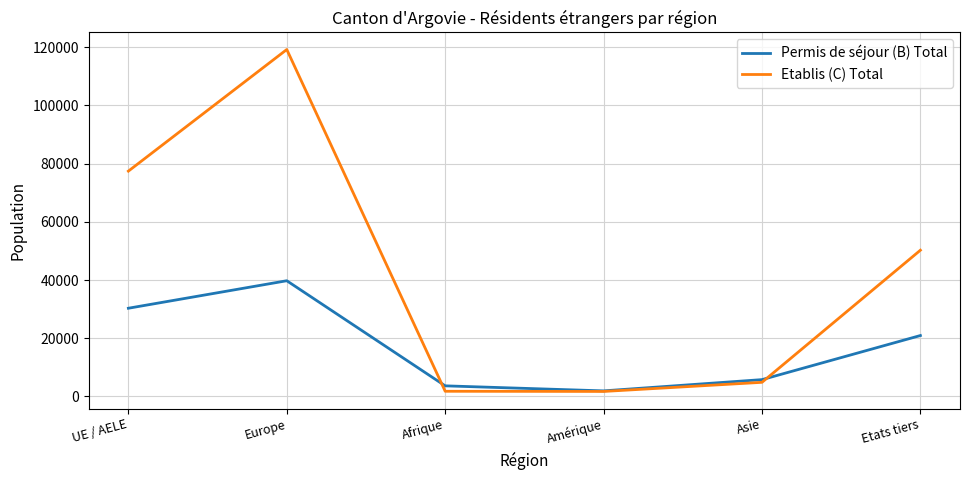

How many lines are shown in the chart?

2